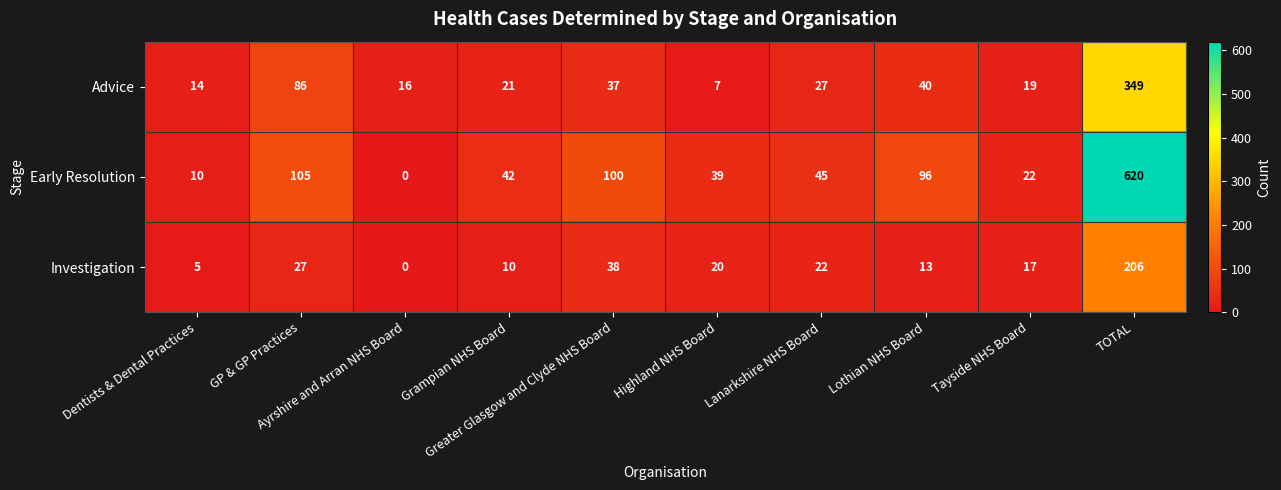

What is the average value of the Investigation series?

36